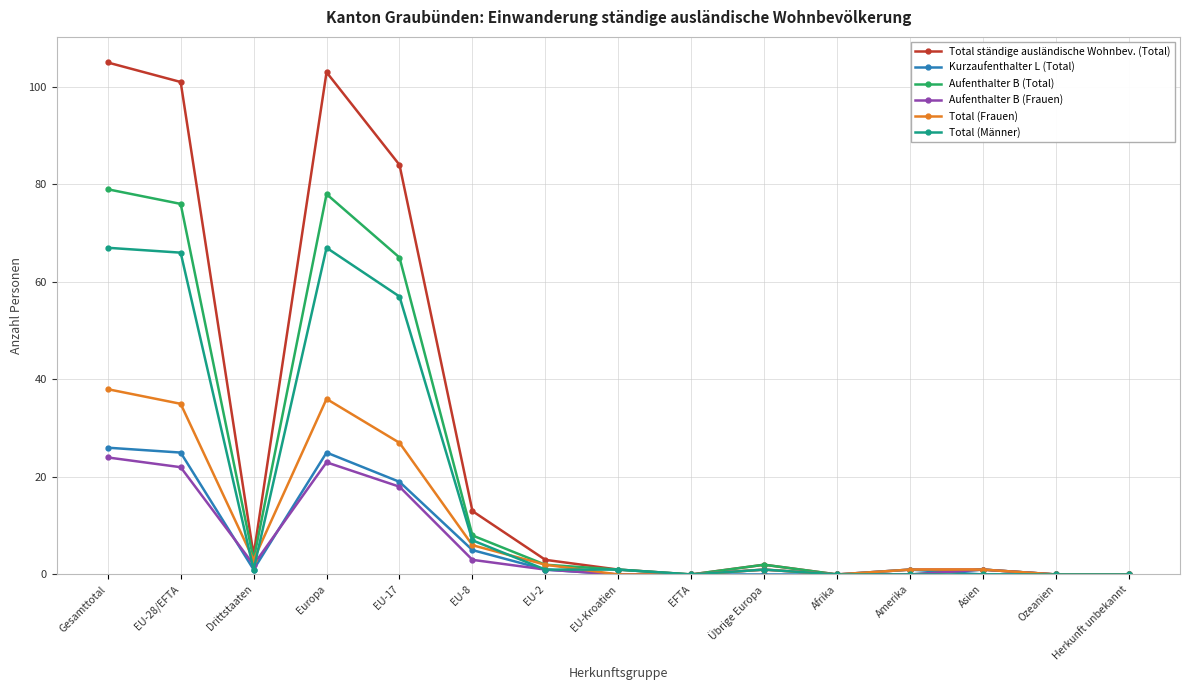

What is the difference between the second highest and minimum values in the Total (Frauen) series?

36